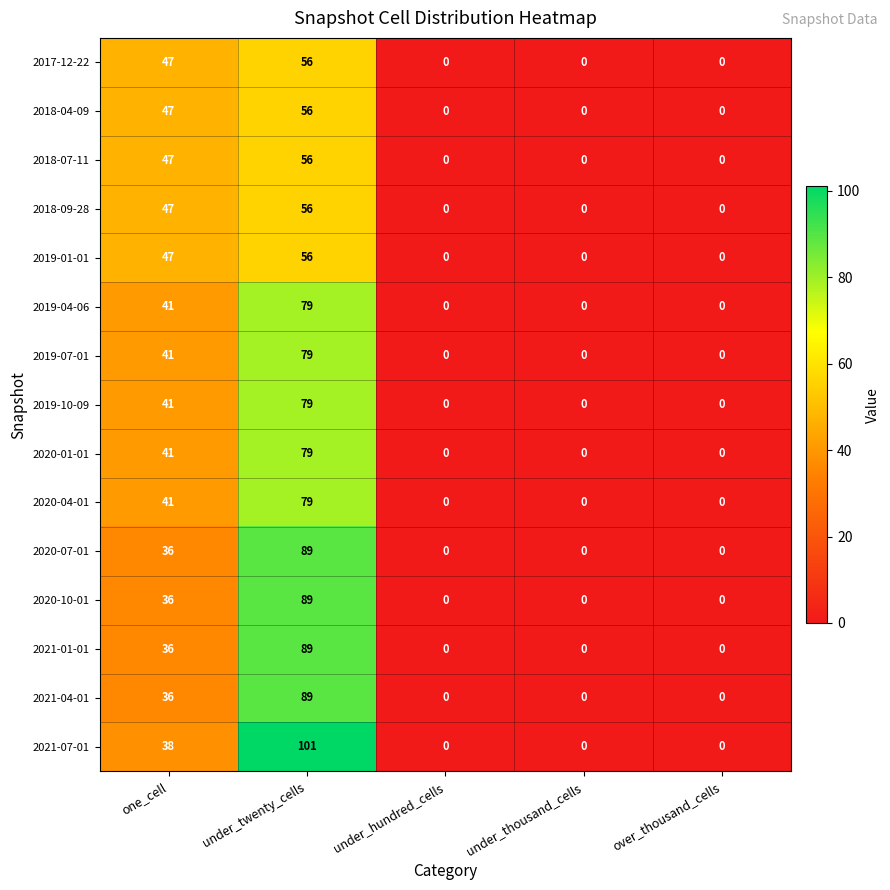

How many 2021-04-01 values are between 0 and 36?

4